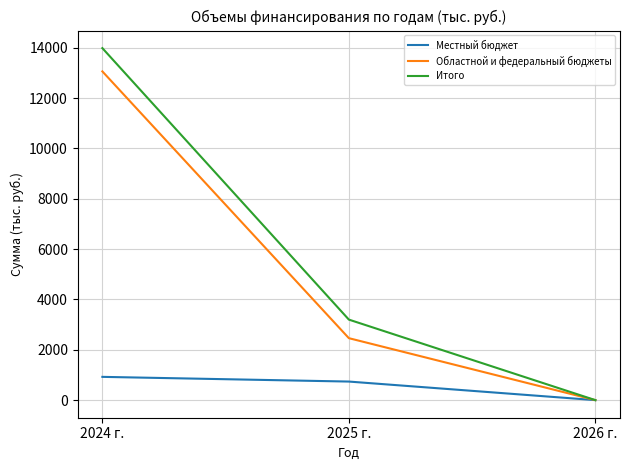

Reading left to right, list all the values displayed in this chart.

Местный бюджет: 2024 г.=924.0	2025 г.=737.4	2026 г.=0.0
Областной и федеральный бюджеты: 2024 г.=13058.4	2025 г.=2461.0	2026 г.=0.0
Итого: 2024 г.=13982.4	2025 г.=3198.3	2026 г.=0.0